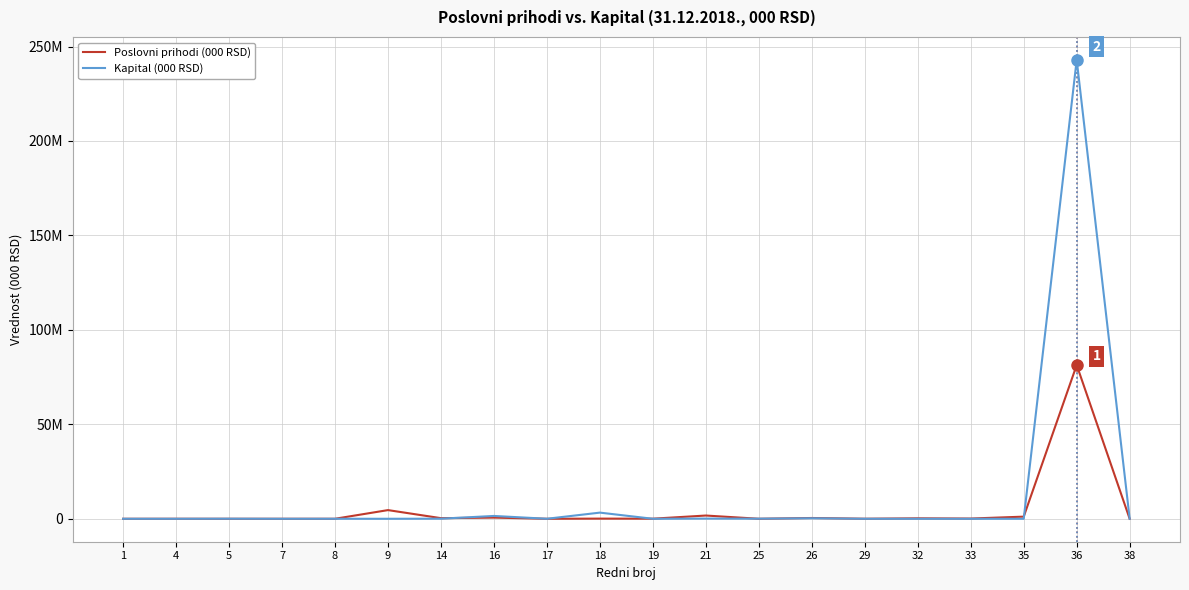

List the series in order of their overall mean, lowest first.

Poslovni prihodi (000 RSD), Kapital (000 RSD)